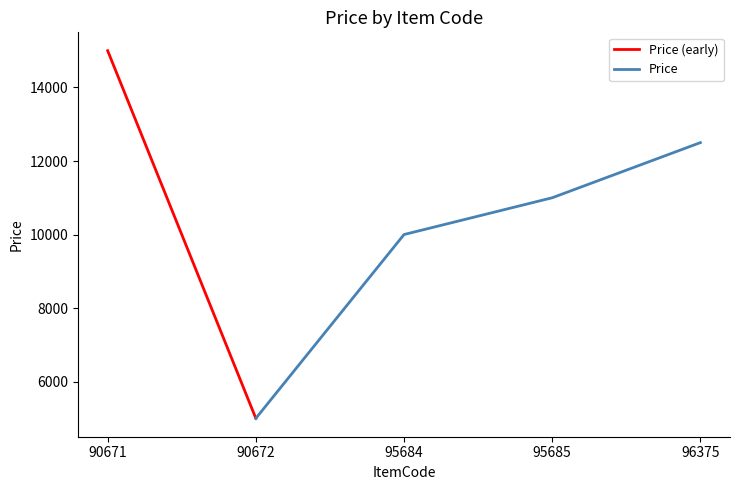

Count the values in the range 10000 to 12500.

3